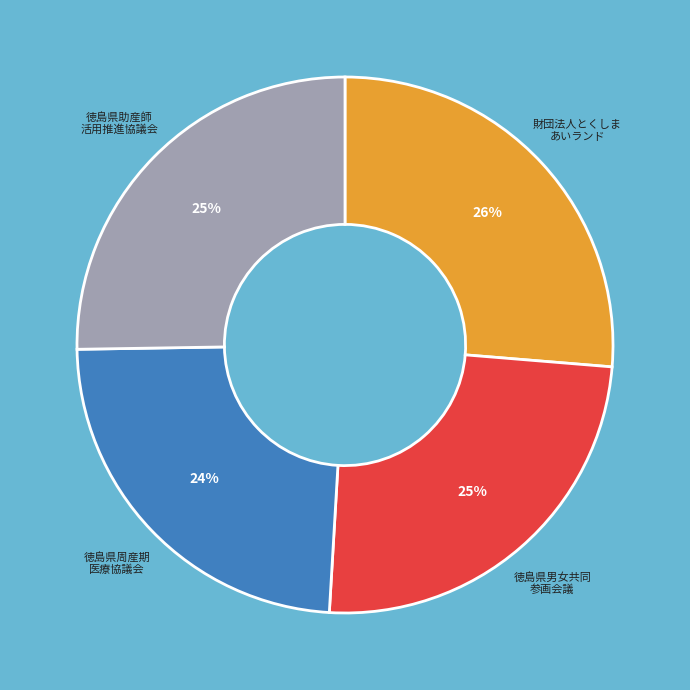

What percentage is the 財団法人とくしま あいランド slice, to the nearest percent?

26%